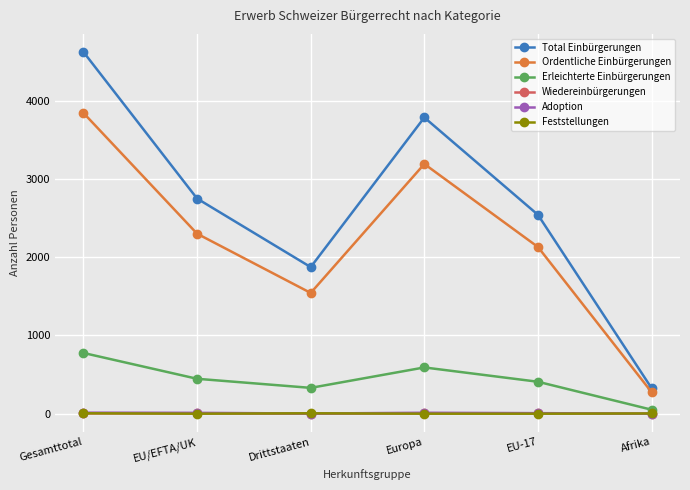

What is the label of the 3rd point from the left?

Drittstaaten